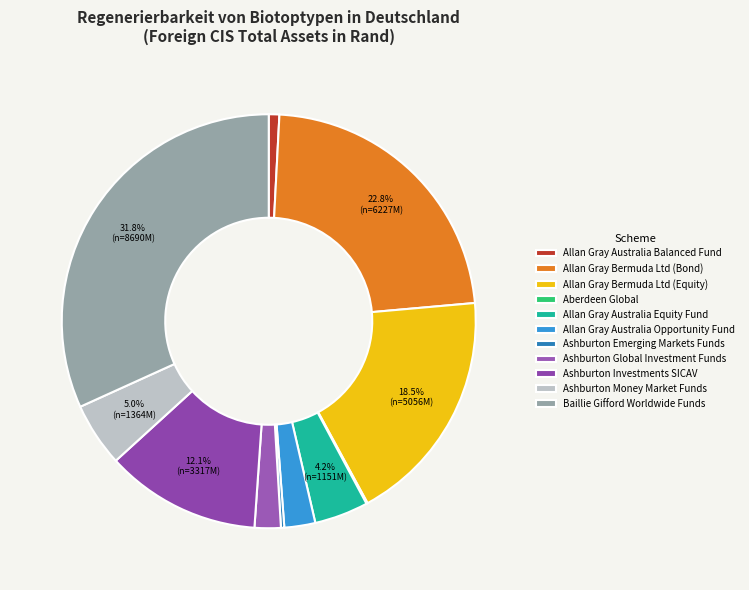

To the nearest percent, what portion does Allan Gray Bermuda Ltd (Bond) represent?

23%